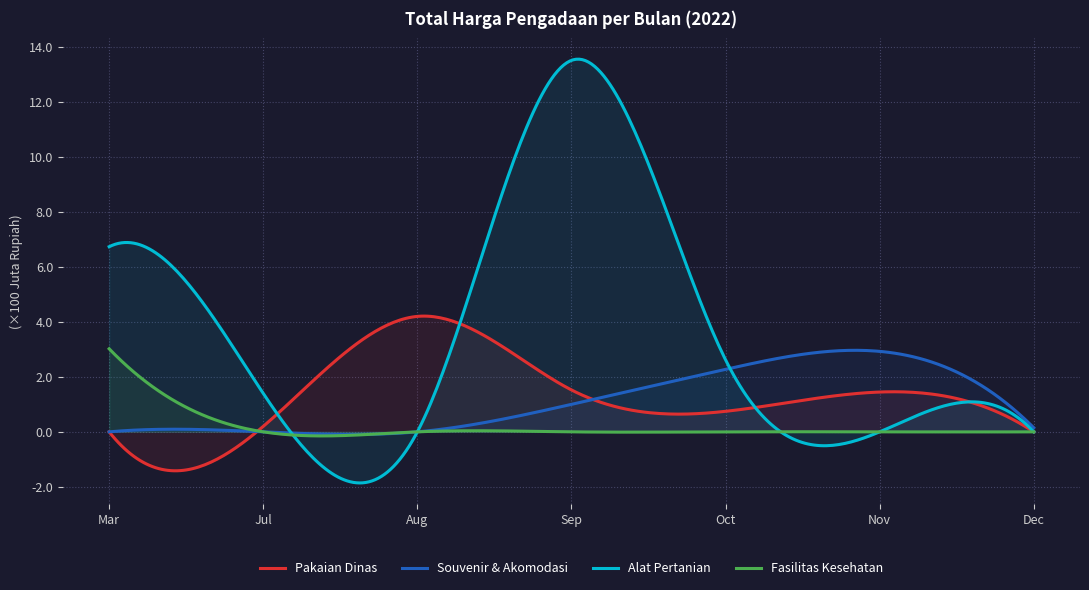

What are all the series names shown in the legend?

Pakaian Dinas, Souvenir & Akomodasi, Alat Pertanian, Fasilitas Kesehatan